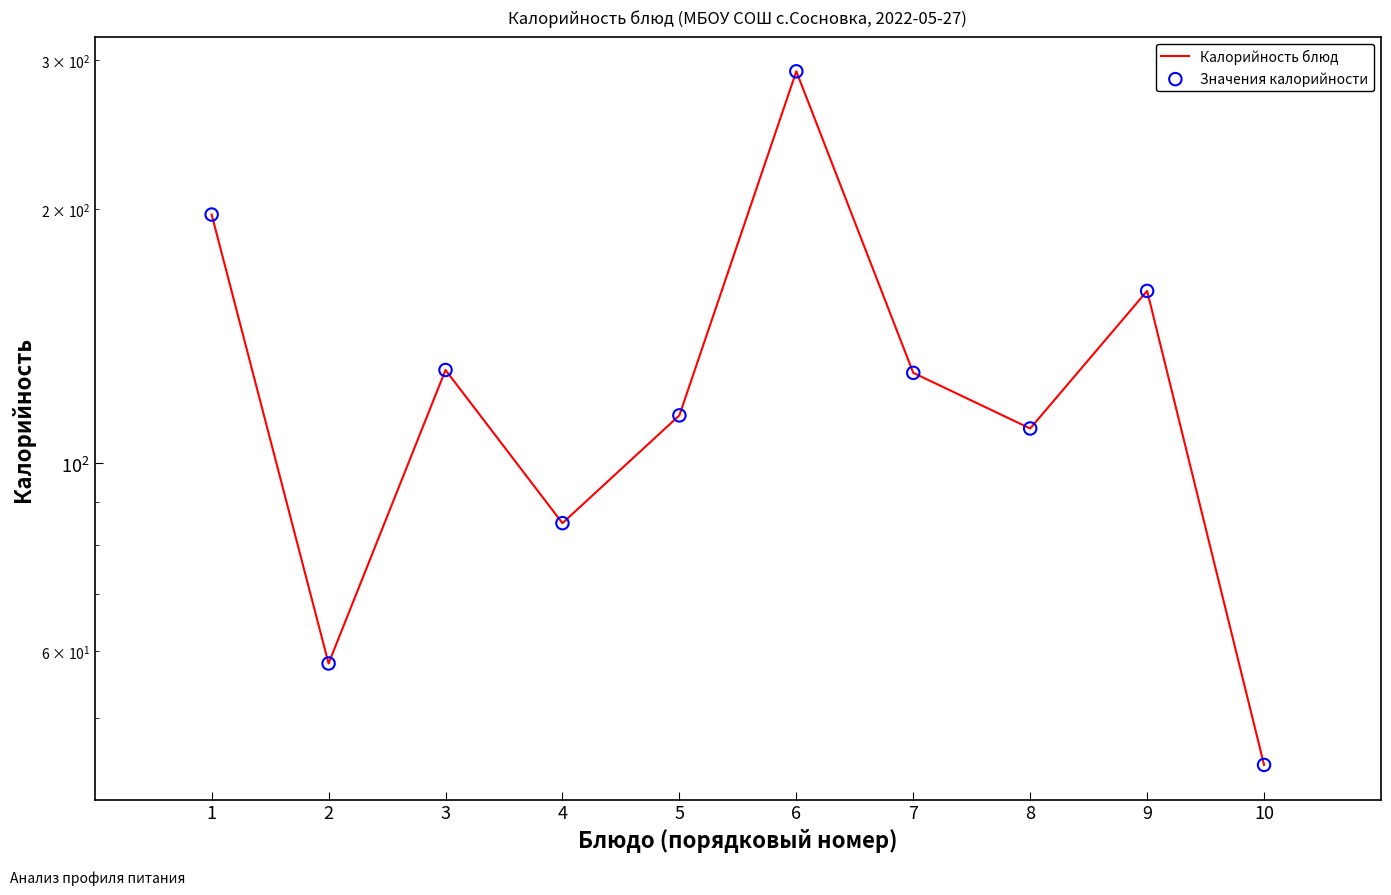

Which series contains the highest Y value?

Калорийность блюд